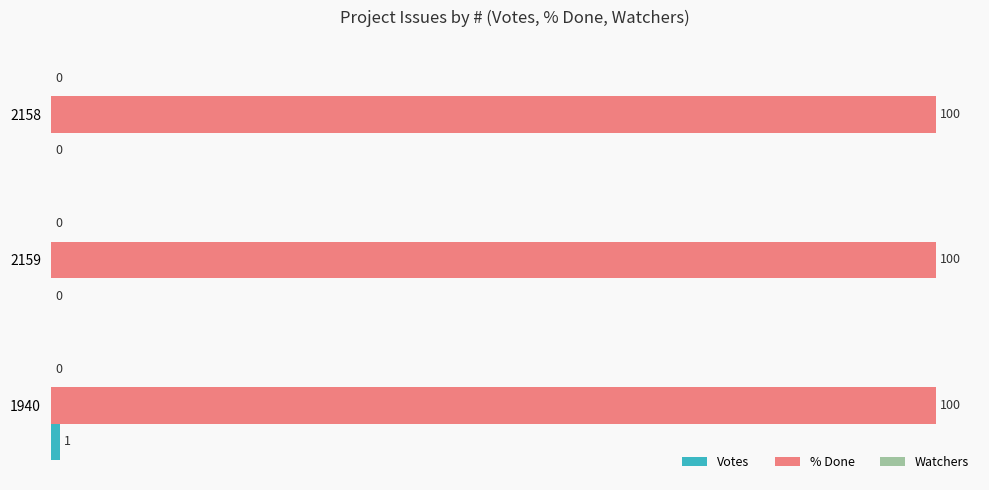

What is the sum of the % Done values at 1940 and 2158?

200